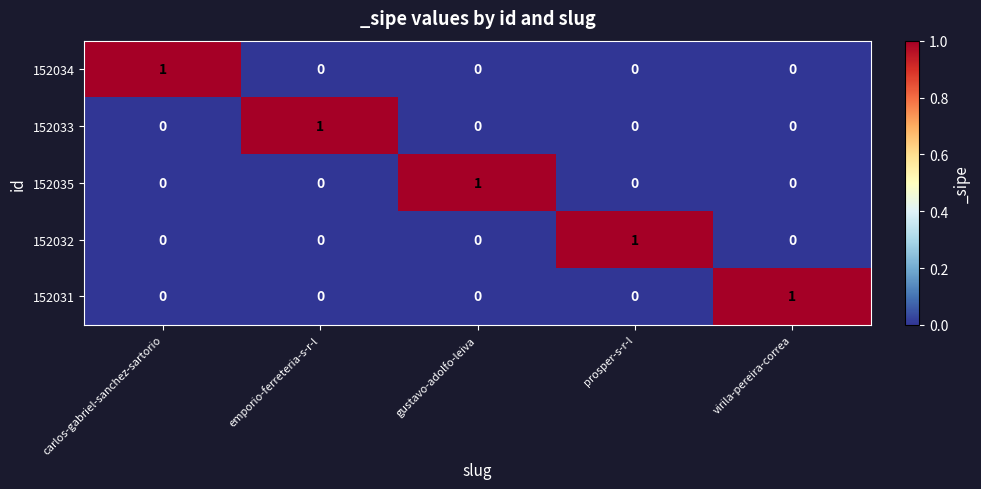

Is it true that 152032 equals 0 at virila-pereira-correa?

True